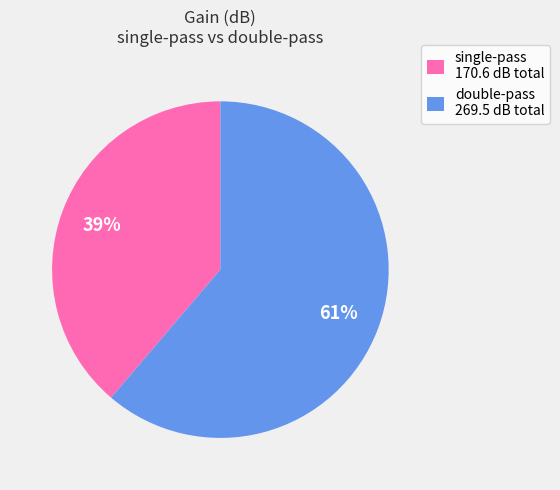

To the nearest percent, what percentage of the pie is single-pass 170.6 dB total?

39%